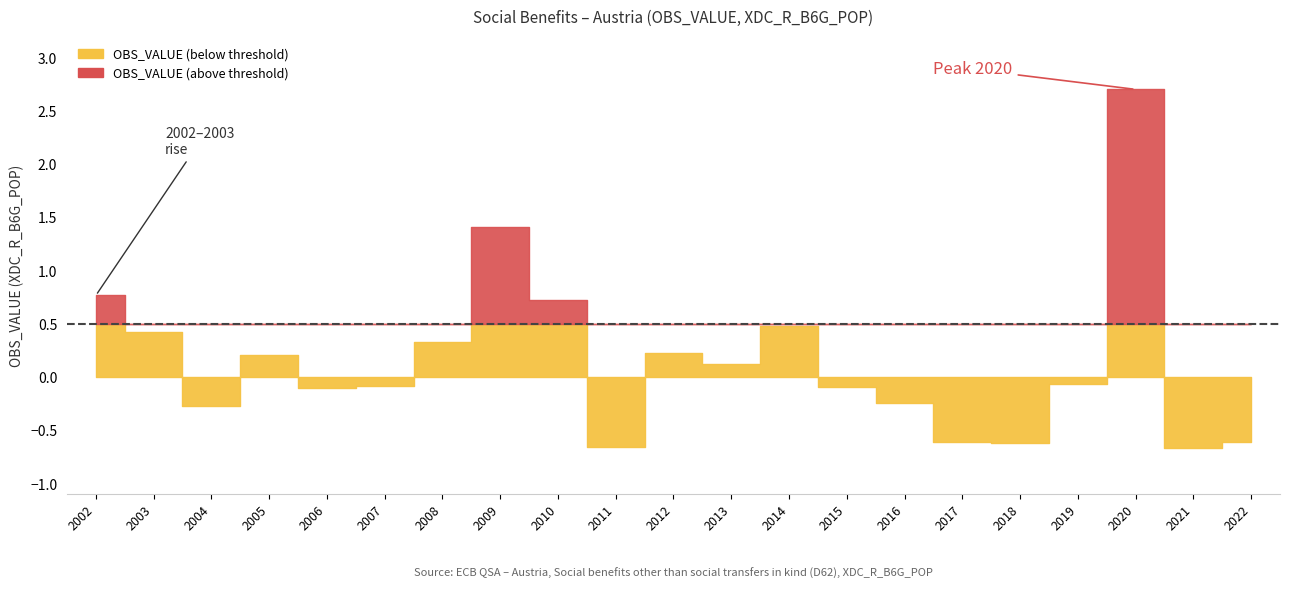

Rank the categories by value from highest to lowest.

2020, 2009, 2002, 2010, 2014, 2003, 2008, 2012, 2005, 2013, 2019, 2007, 2015, 2006, 2016, 2004, 2022, 2017, 2018, 2011, 2021